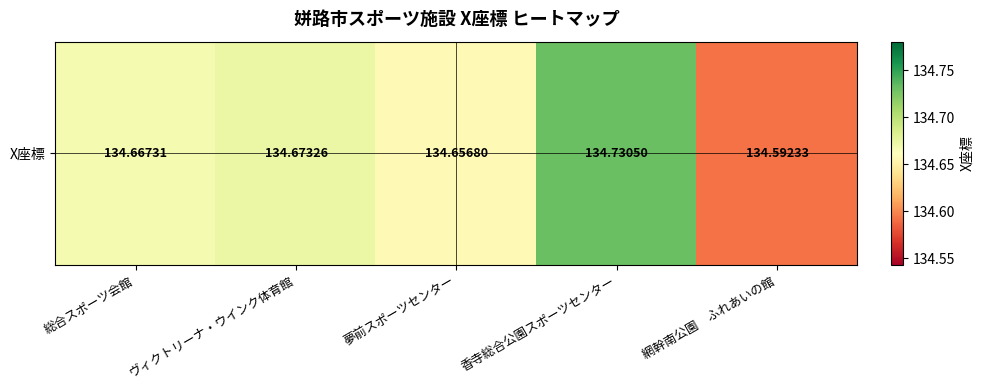

What is the sum of all values?

673.3